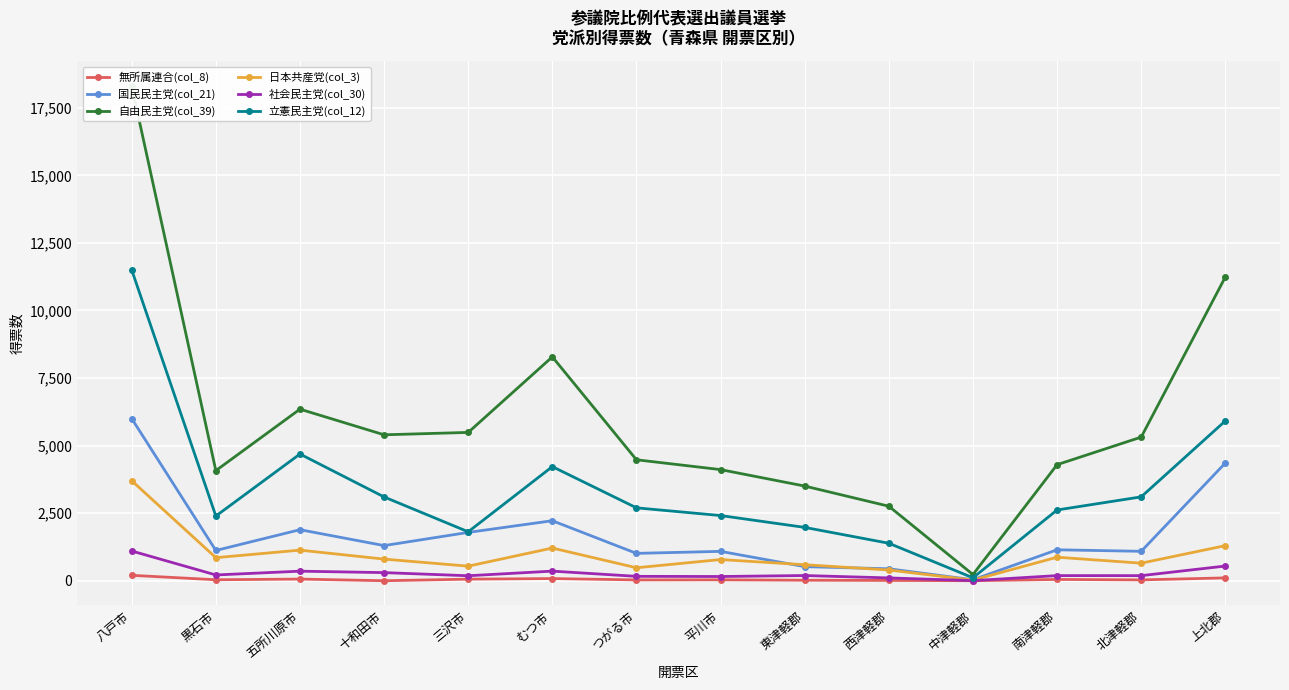

True or false: 立憲民主党(col_12) has more than 1 points higher than both neighbors.

True